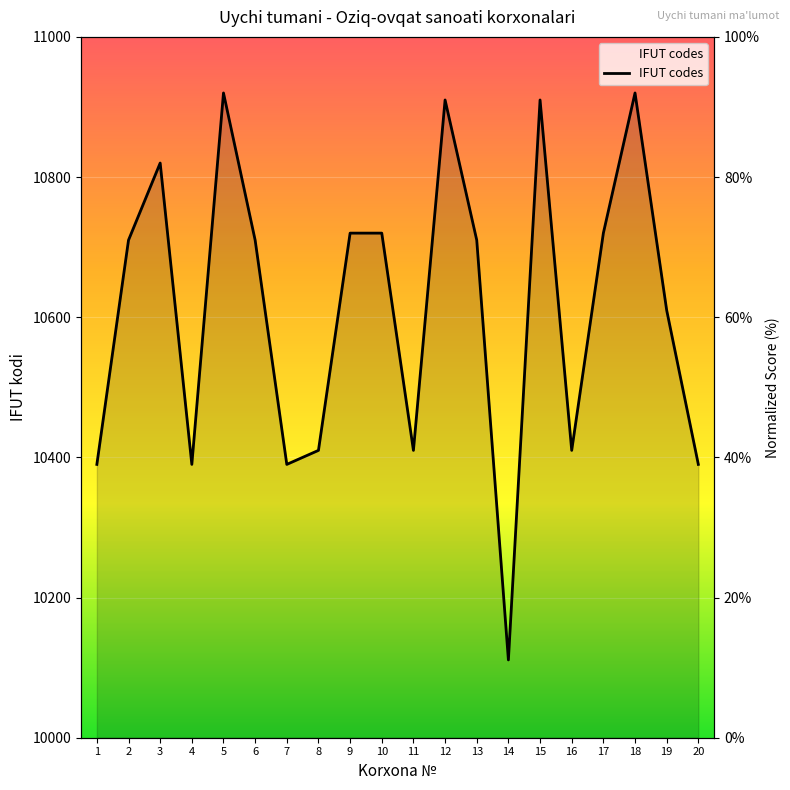

The chart shows a value of 30.7 at 2. True or false?

False